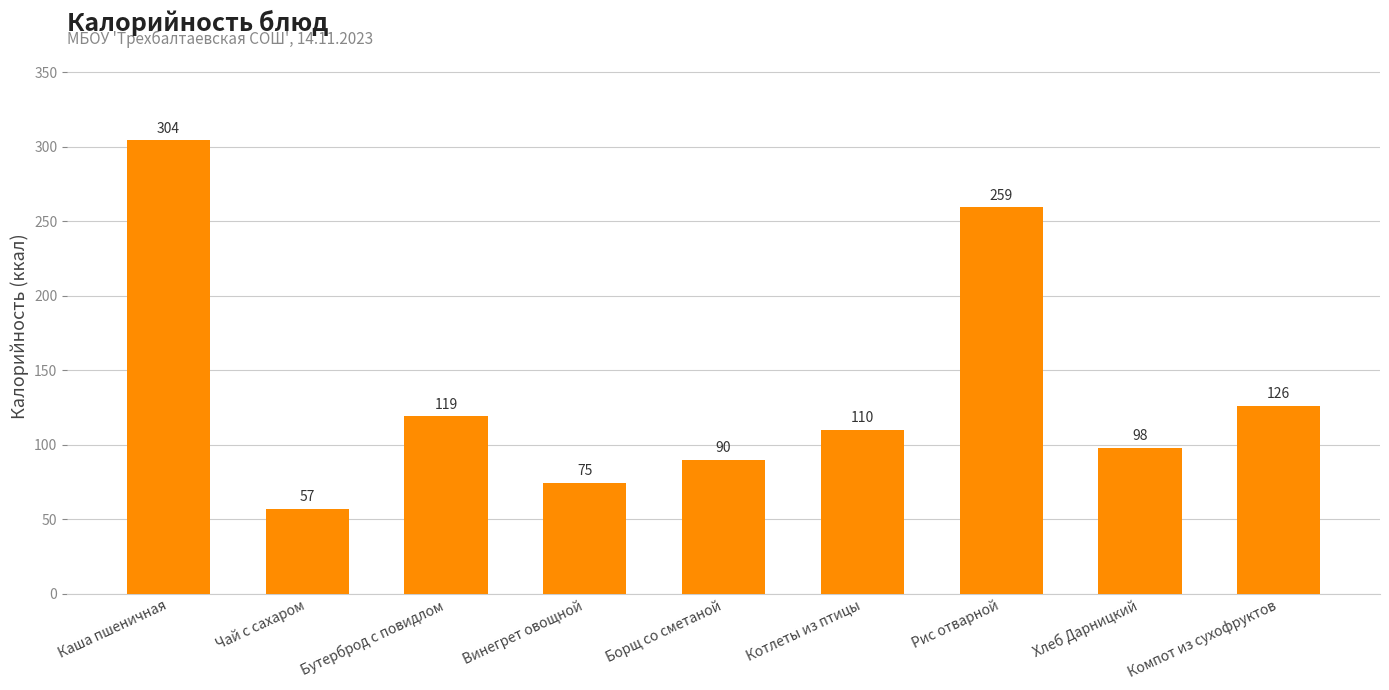

Which category has the highest value across all series?

Каша пшеничная